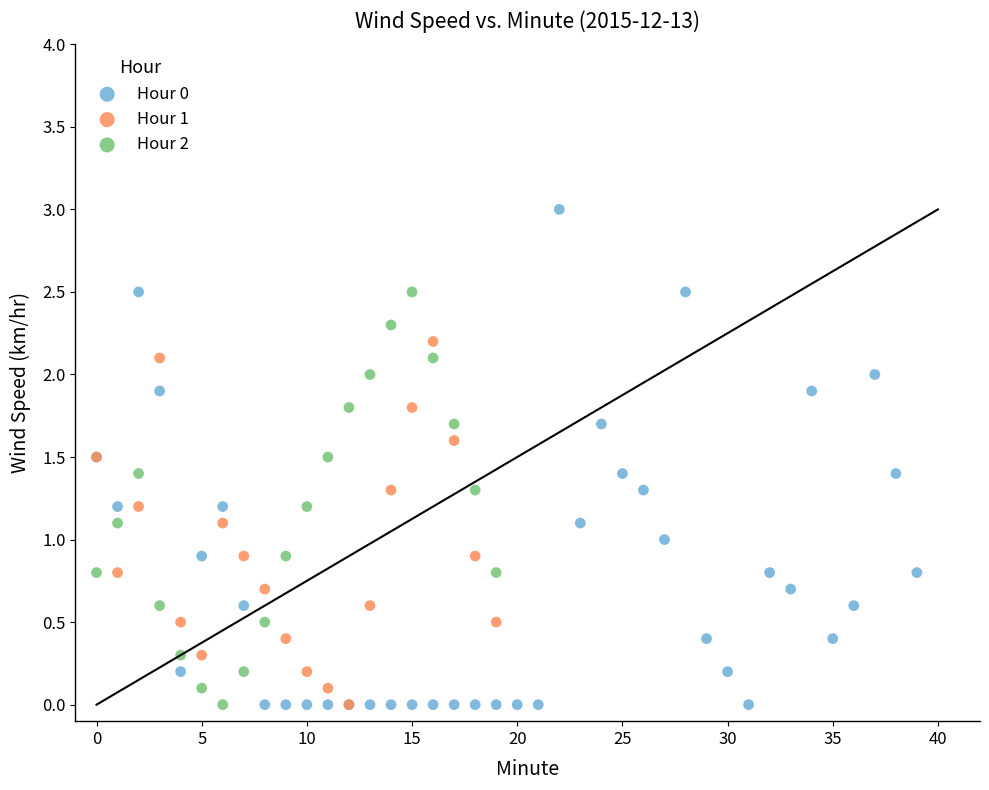

Which series reaches the maximum Y coordinate?

Hour 0